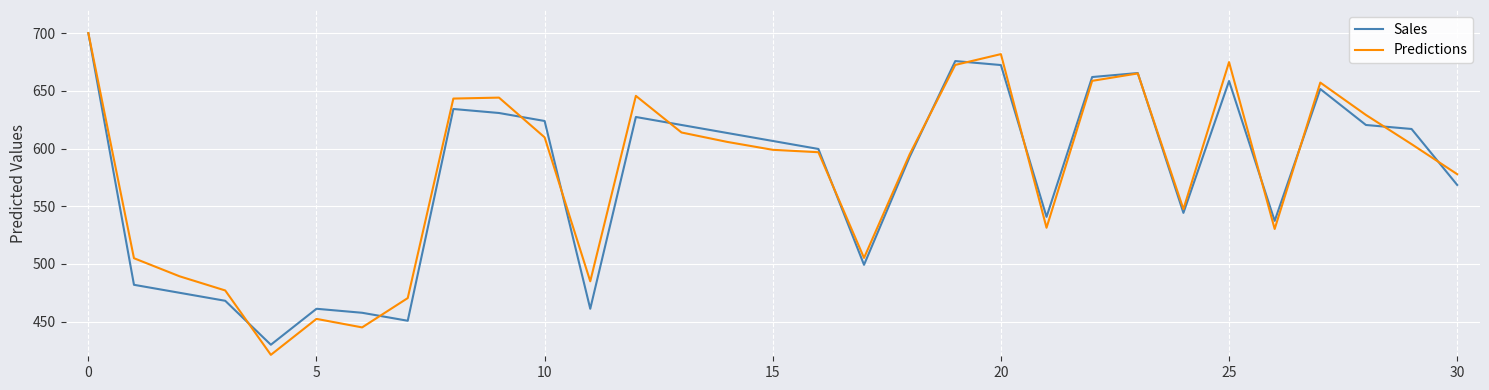

Which series has the widest spread of values?

Predictions